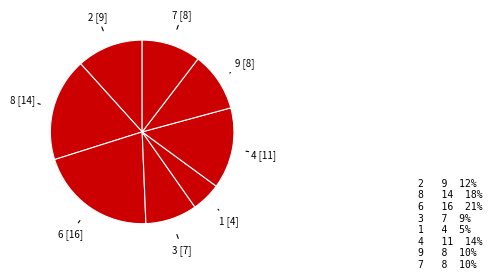

How many slices are in this pie chart?

8